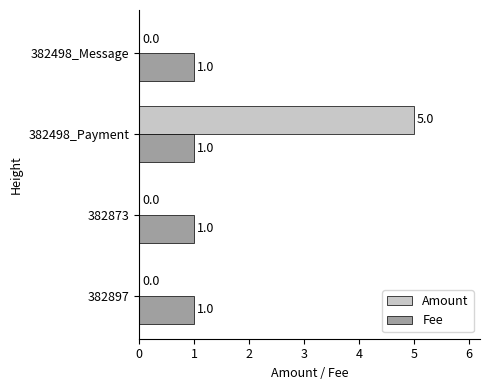

What is the sum of all Amount values?

5